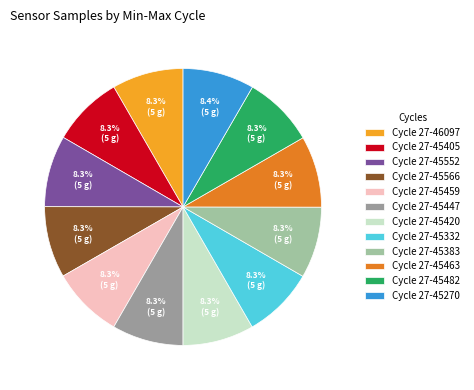

Combined, do Cycle 27-45463 and Cycle 27-45566 account for over 50%?

No